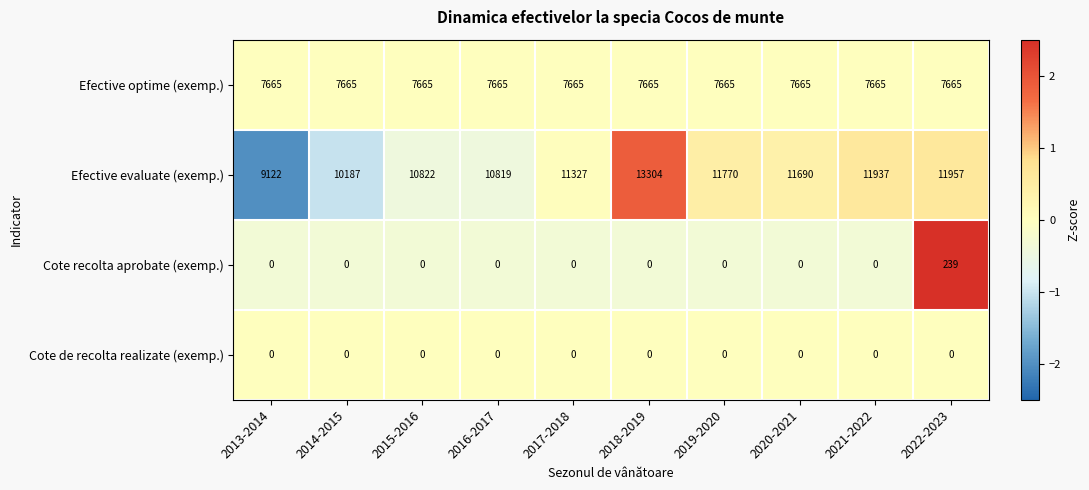

Is it true that Cote de recolta realizate (exemp.) equals 0 at 2019-2020?

True